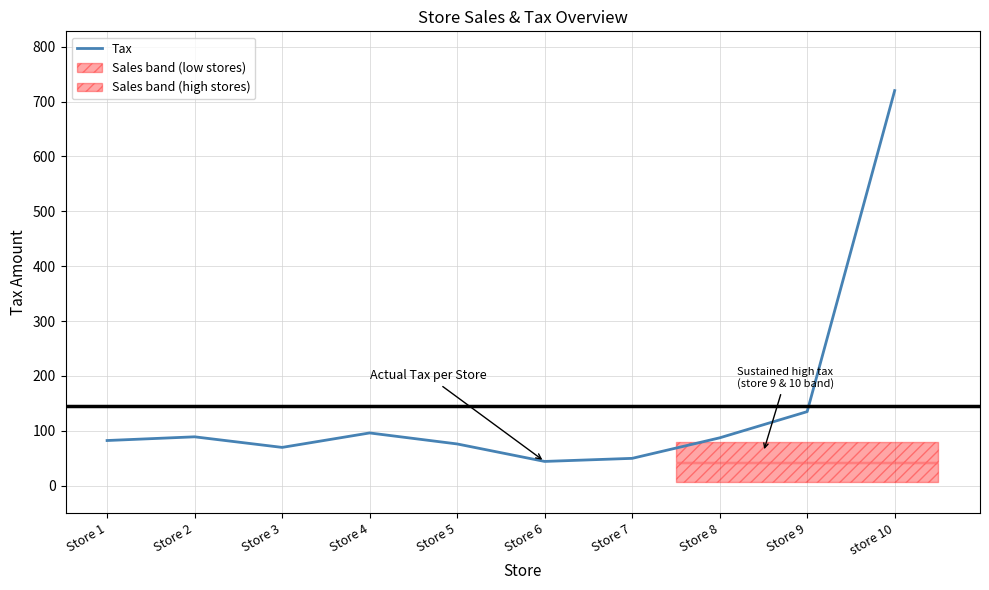

The chart shows a value of 44.1 at Store 2. True or false?

False